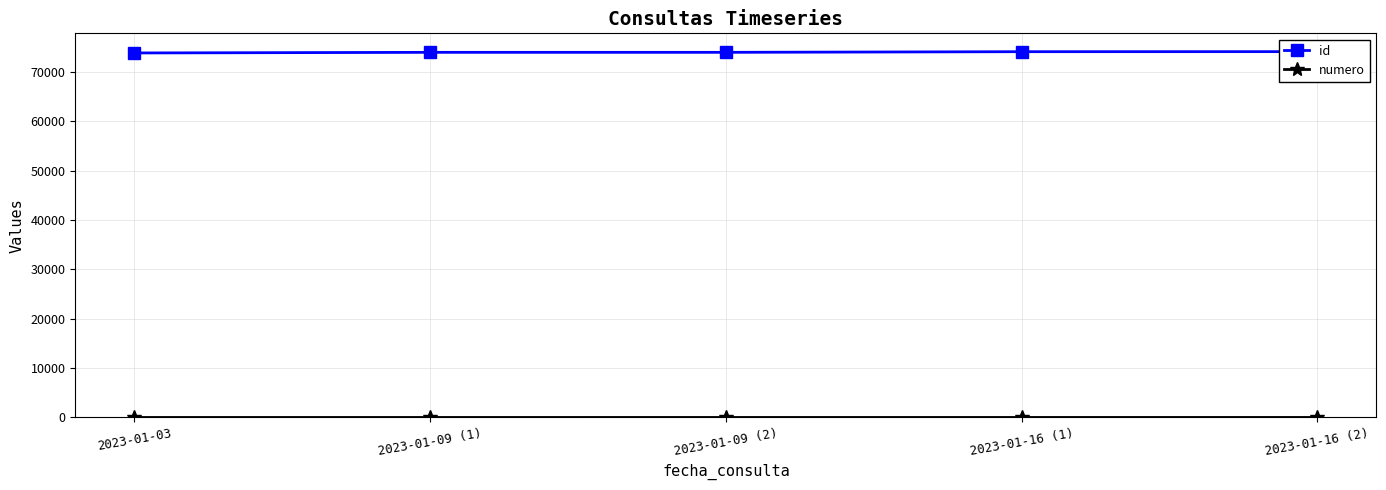

How many values in the id series exceed 73988?

2